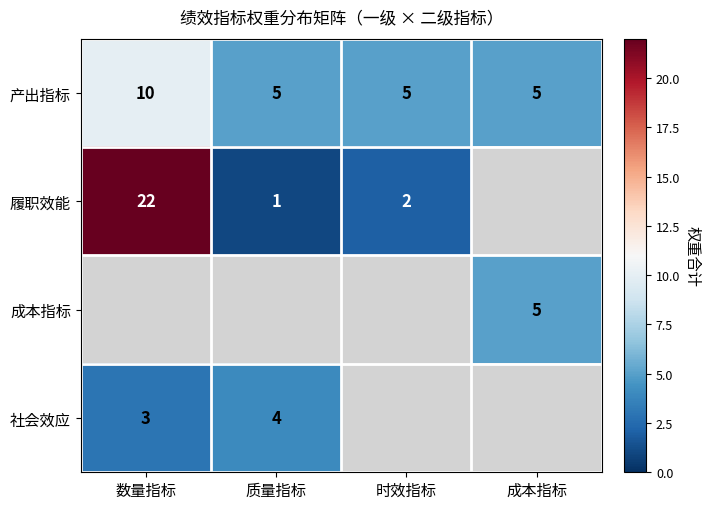

At which label does 产出指标 reach its peak?

数量指标